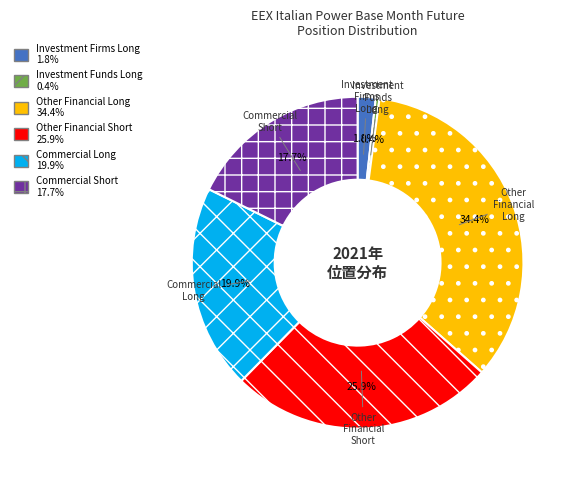

How many slices are in this pie chart?

6